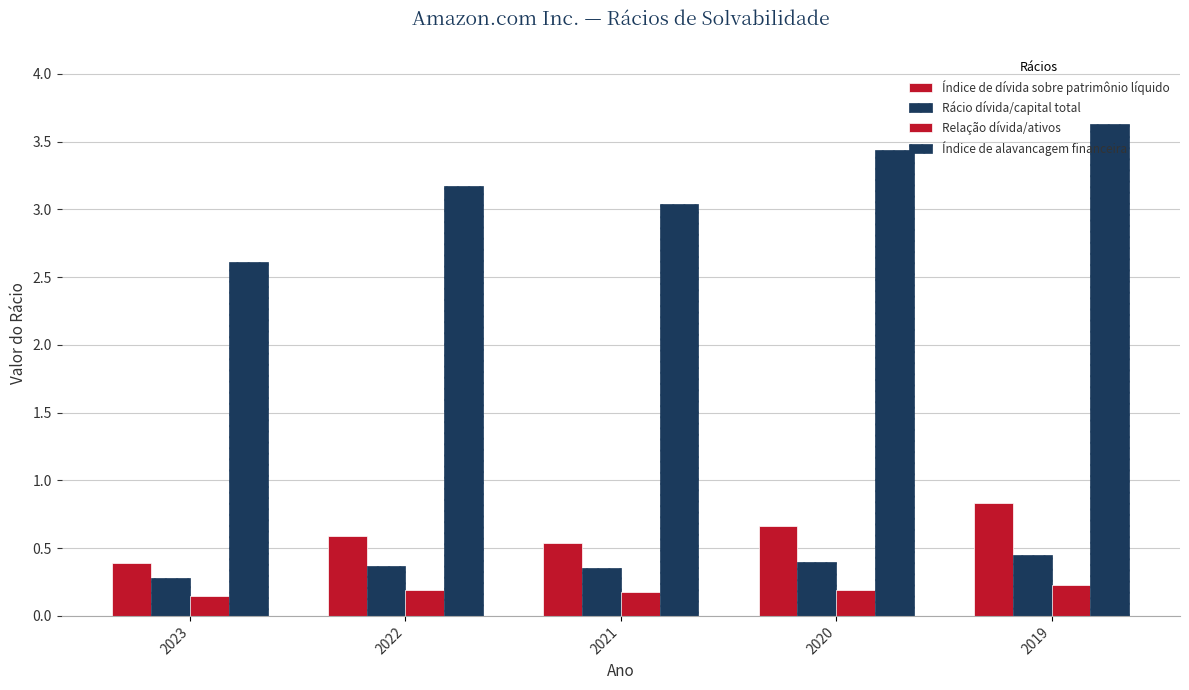

What is the value of the Índice de alavancagem financeira bar at the 1st from the left?

2.6